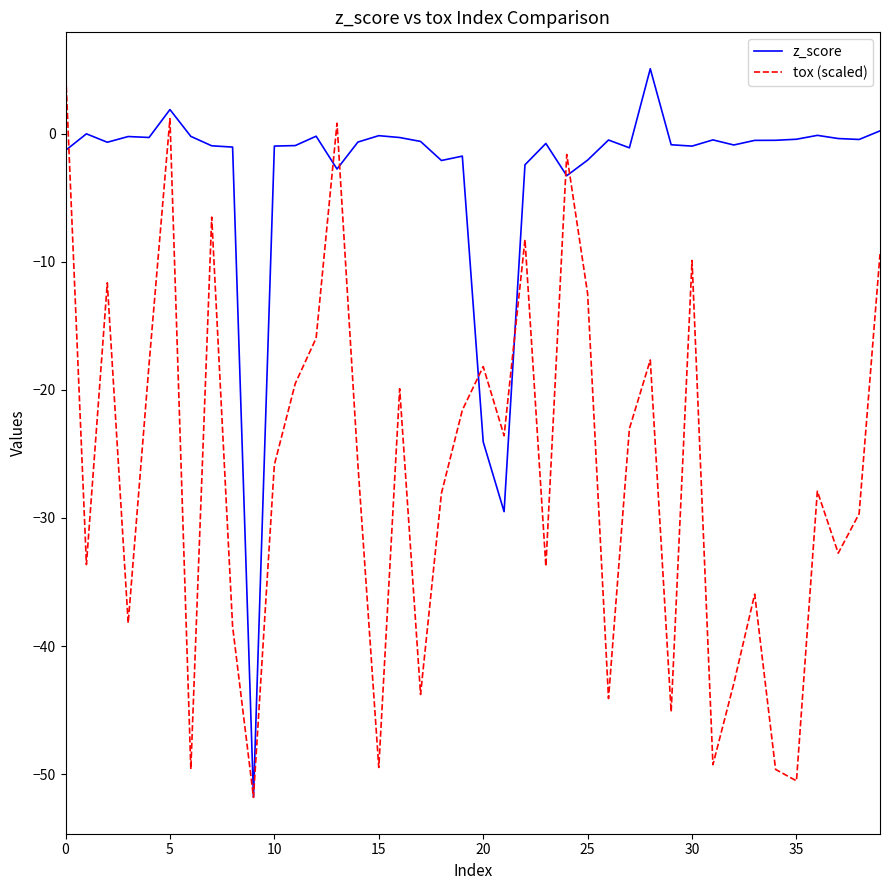

What is the lowest value of the z_score series?

-51.8